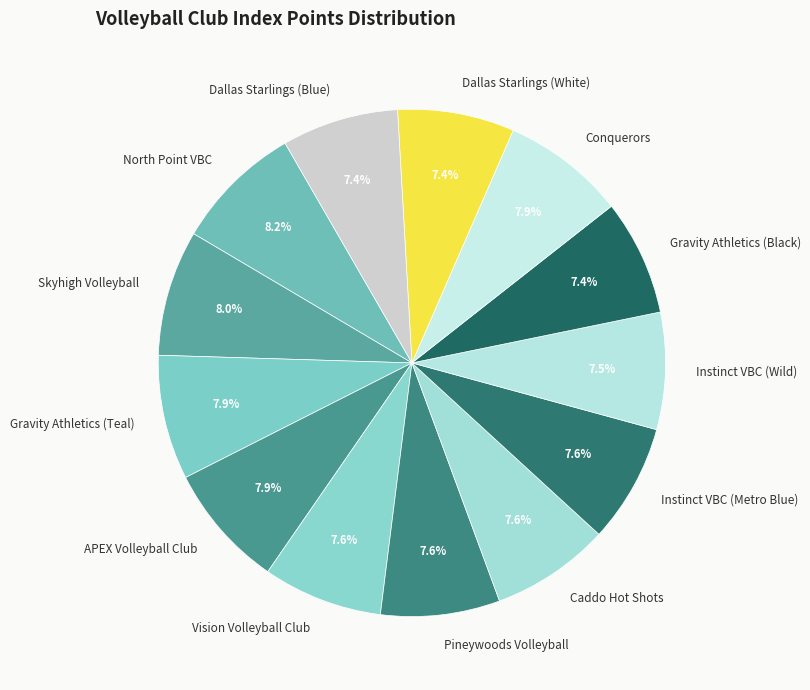

Which has a higher value, Instinct VBC (Metro Blue) or North Point VBC?

North Point VBC